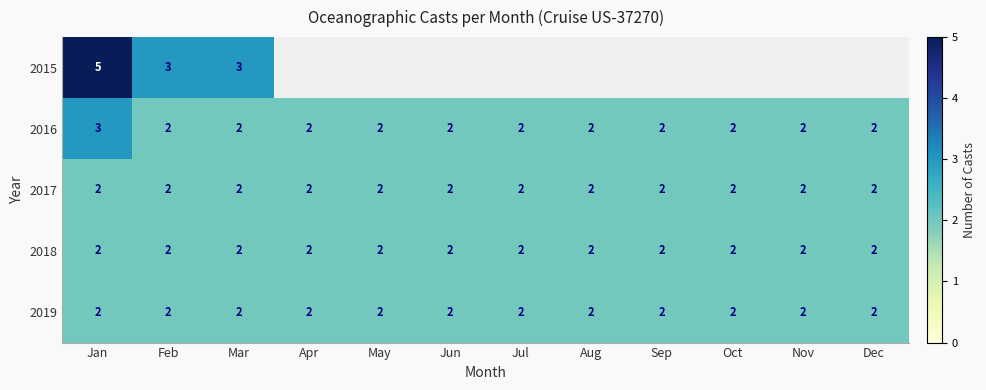

Is it true that 2017 equals 1 at Jul?

False